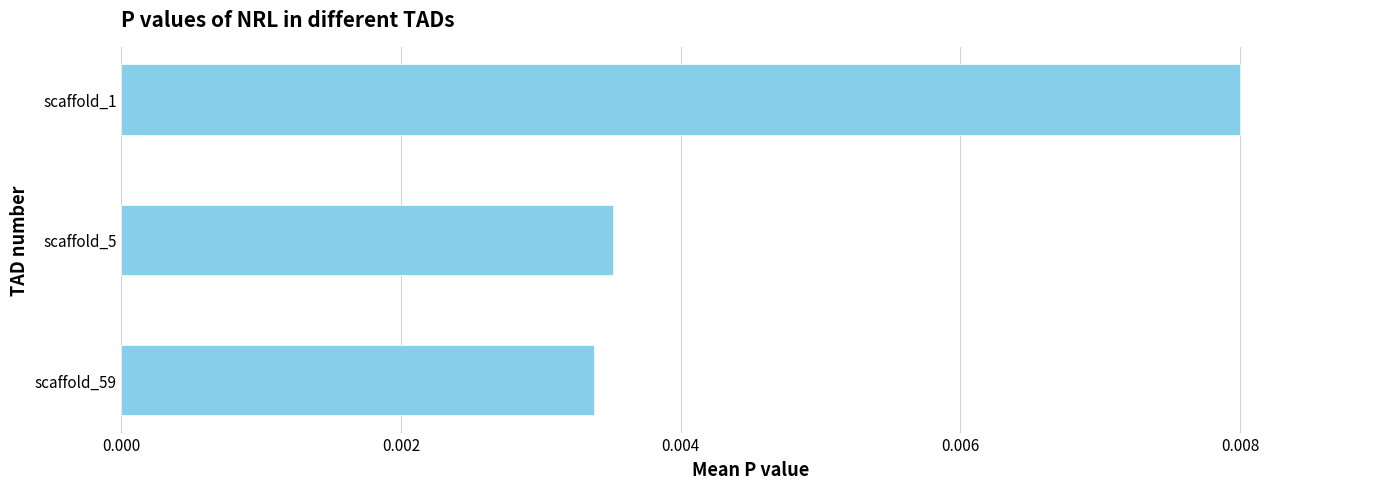

Does the chart contain stacked bars?

No